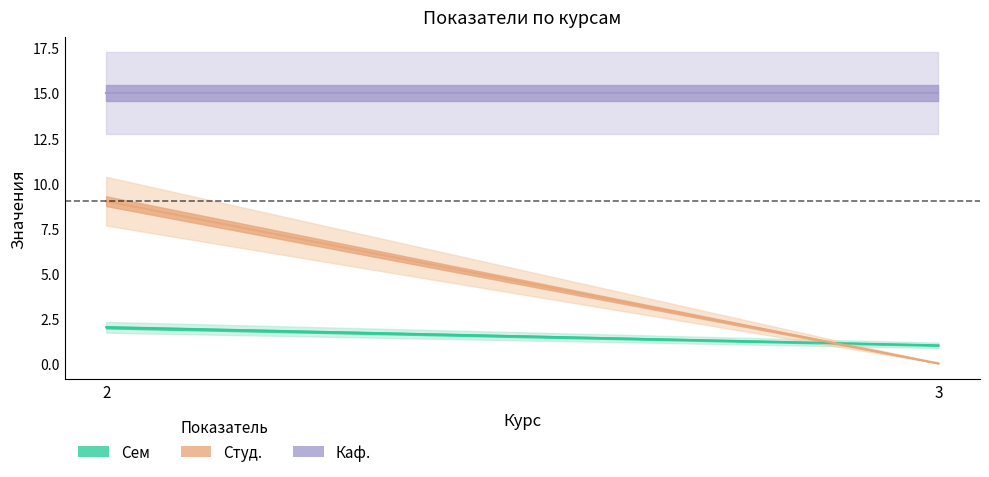

Rank the series by their average value, from lowest to highest.

Сем, Студ., Каф.